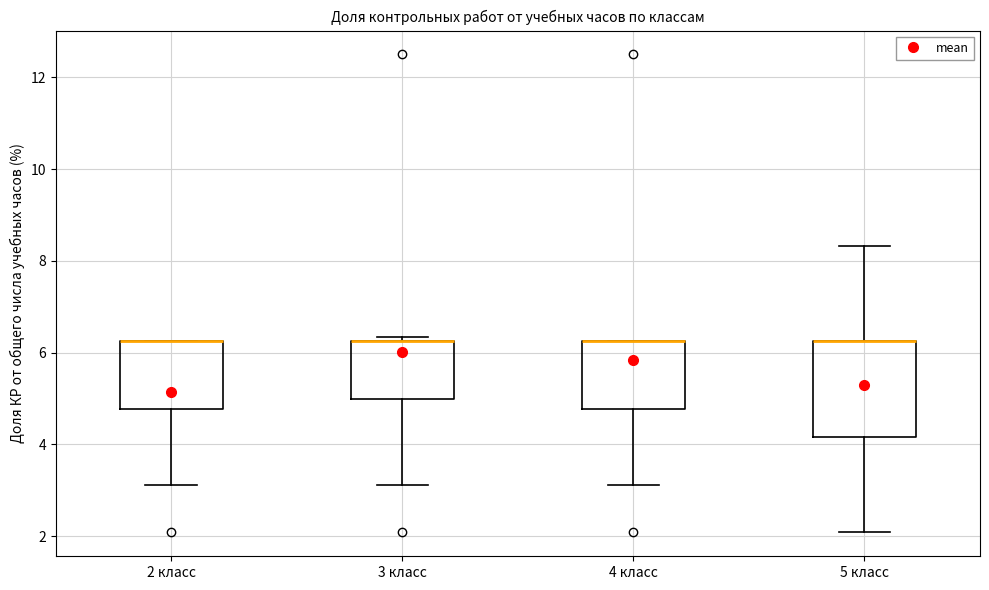

Reading left to right, transcribe this box plot: for each box, give where its median line is, the range the box spans, and where its two whiskers end, as read against the y-axis. The values are not printed on the chart, so give them approximately, as read against the axis.

2 класс: median 6.2 (drawn on the box's upper edge), box 4.8 to 6.2, whiskers 3.2 to 6.2
3 класс: median 6.2 (drawn on the box's upper edge), box 5.0 to 6.2, whiskers 3.2 to 6.4
4 класс: median 6.2 (drawn on the box's upper edge), box 4.8 to 6.2, whiskers 3.2 to 6.2
5 класс: median 6.2 (drawn on the box's upper edge), box 4.2 to 6.2, whiskers 2.0 to 8.4